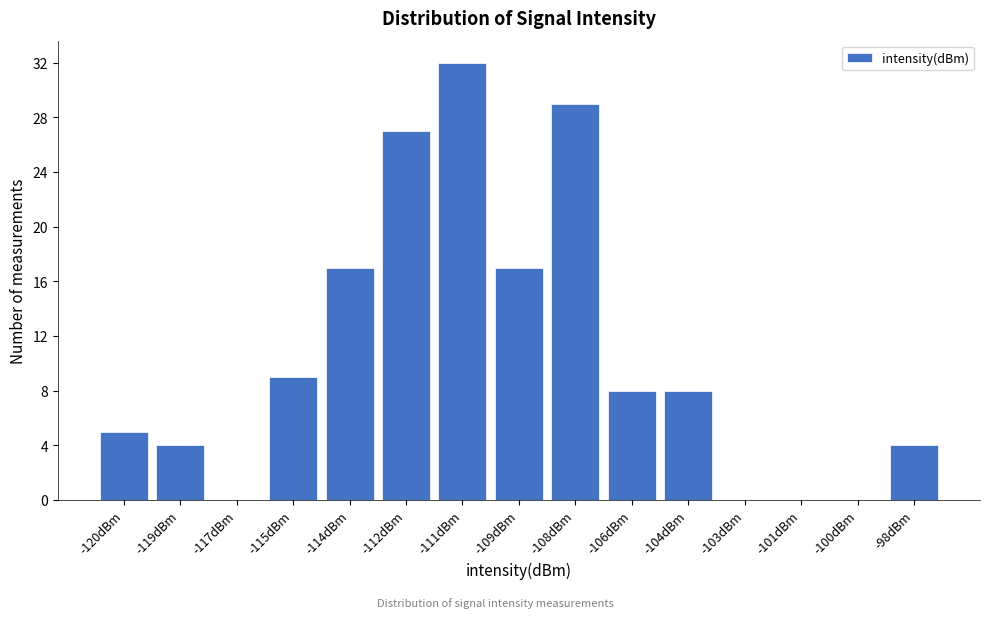

Reading left to right, what are all the values shown in this chart?

-120dBm=5	-119dBm=4	-117dBm=0	-115dBm=9	-114dBm=17	-112dBm=27	-111dBm=32	-109dBm=17	-108dBm=29	-106dBm=8	-104dBm=8	-103dBm=0	-101dBm=0	-100dBm=0	-98dBm=4